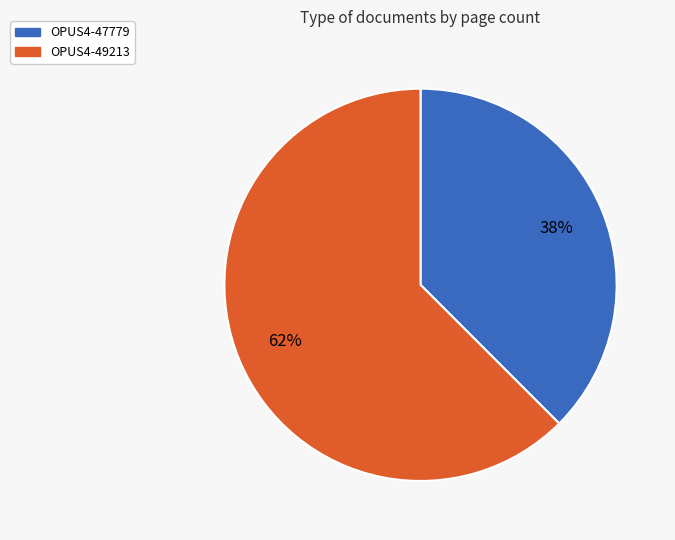

Do OPUS4-47779 and OPUS4-49213 together represent more than half of the pie?

Yes